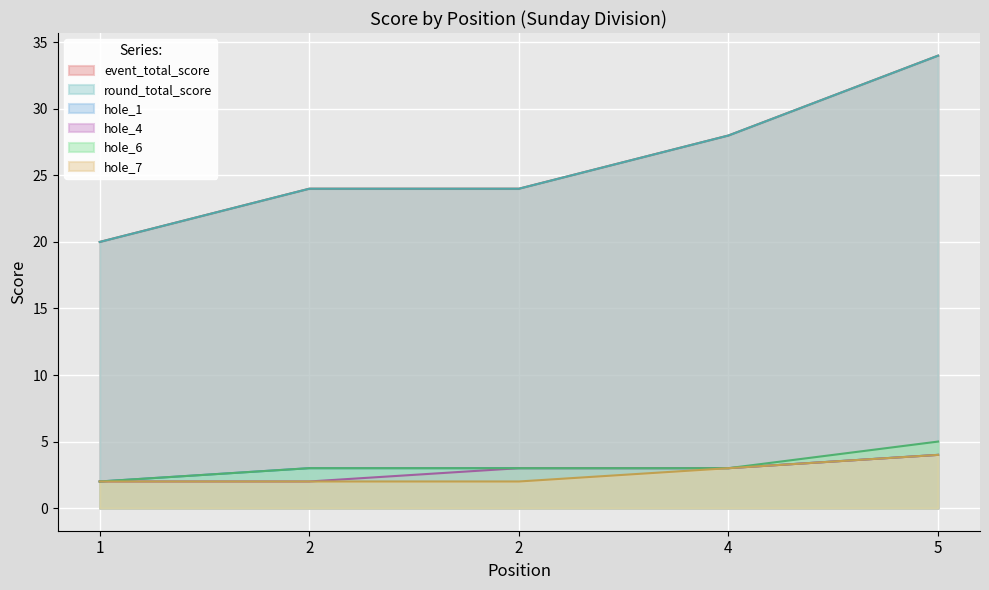

What is the highest value of the hole_1 series?

4